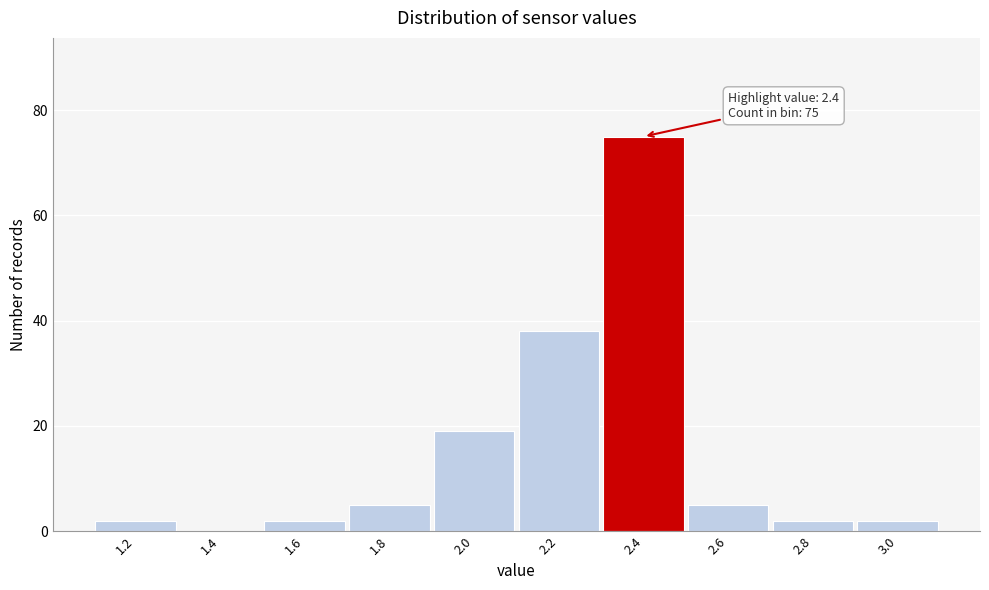

Reading left to right, transcribe all the data shown in this chart.

1.2=2	1.4=0	1.6=2	1.8=5	2.0=19	2.2=38	2.4=75	2.6=5	2.8=2	3.0=2